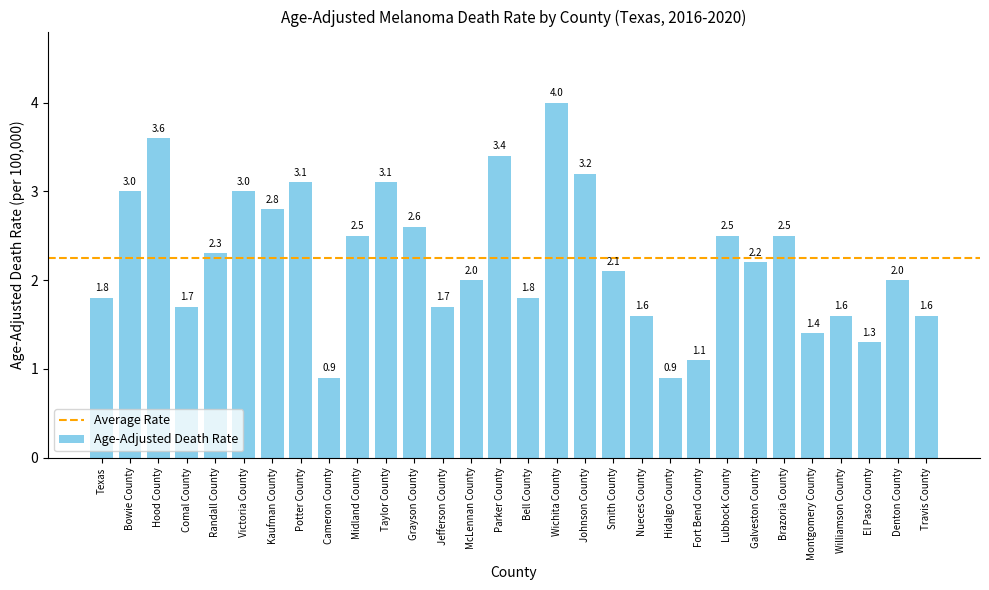

Reading left to right, transcribe all the data shown in this chart.

Texas=1.8	Bowie County=3.0	Hood County=3.6	Comal County=1.7	Randall County=2.3	Victoria County=3.0	Kaufman County=2.8	Potter County=3.1	Cameron County=0.9	Midland County=2.5	Taylor County=3.1	Grayson County=2.6	Jefferson County=1.7	McLennan County=2.0	Parker County=3.4	Bell County=1.8	Wichita County=4.0	Johnson County=3.2	Smith County=2.1	Nueces County=1.6	Hidalgo County=0.9	Fort Bend County=1.1	Lubbock County=2.5	Galveston County=2.2	Brazoria County=2.5	Montgomery County=1.4	Williamson County=1.6	El Paso County=1.3	Denton County=2.0	Travis County=1.6